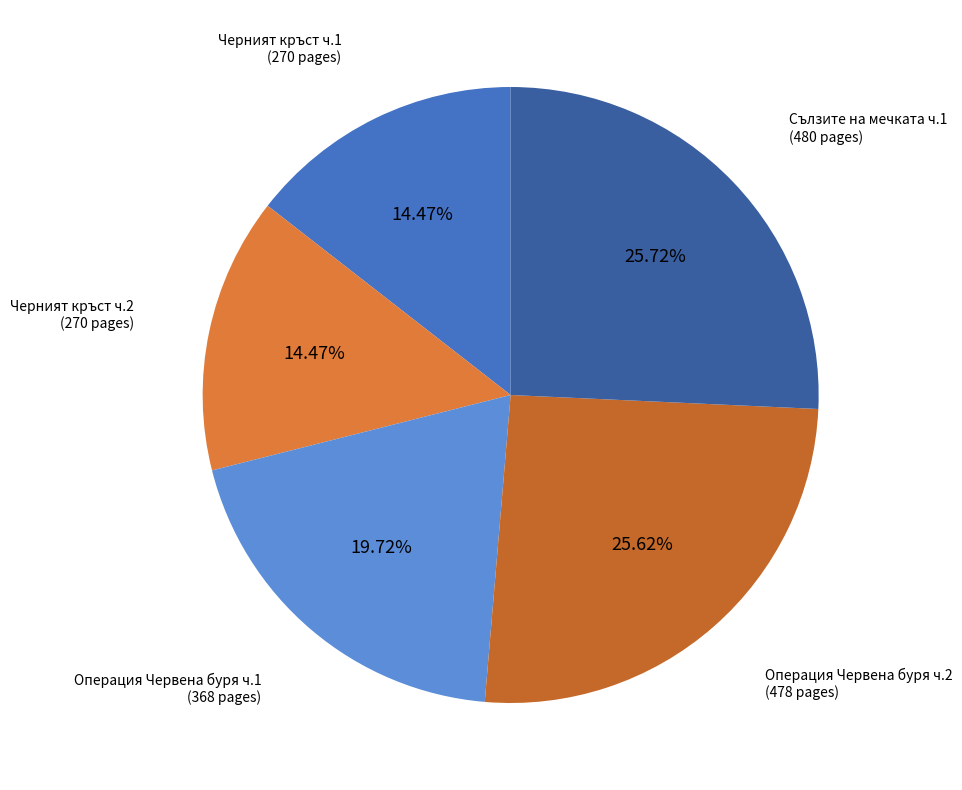

Count the number of slices in the pie.

5